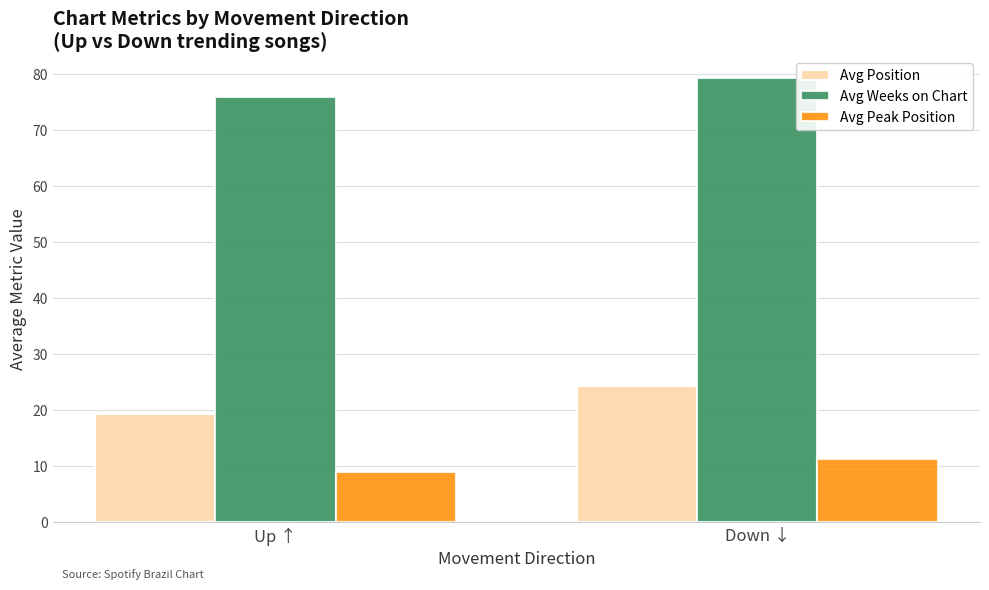

Is the value of Avg Position at Down ↓ greater than the value of Avg Weeks on Chart at Up ↑?

No